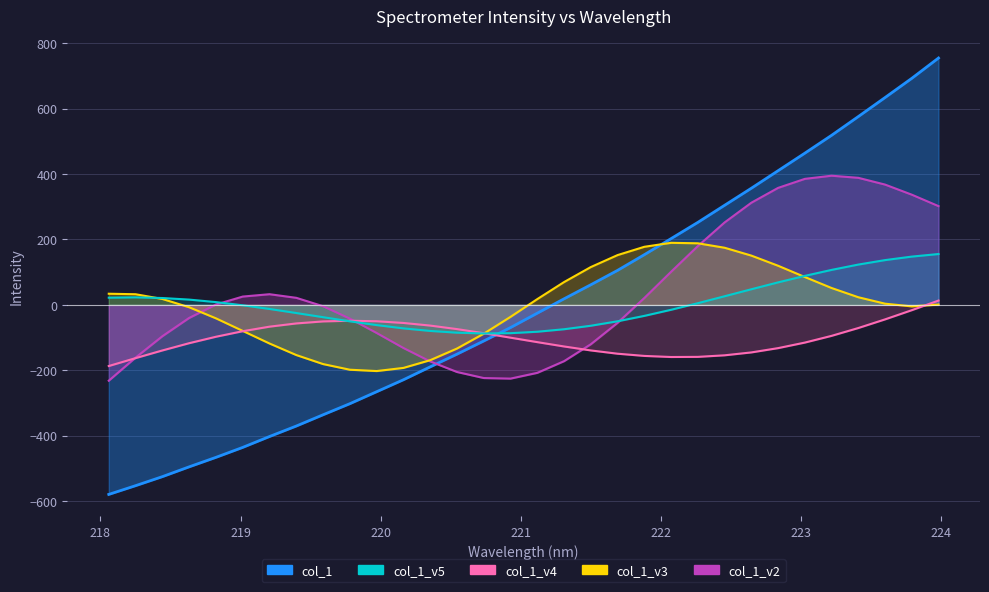

True or false: col_1_v3_line has more than 1 interior local peaks.

False